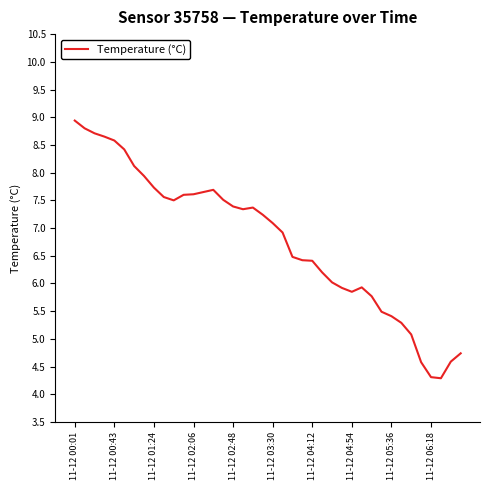

How many lines are shown in the chart?

1